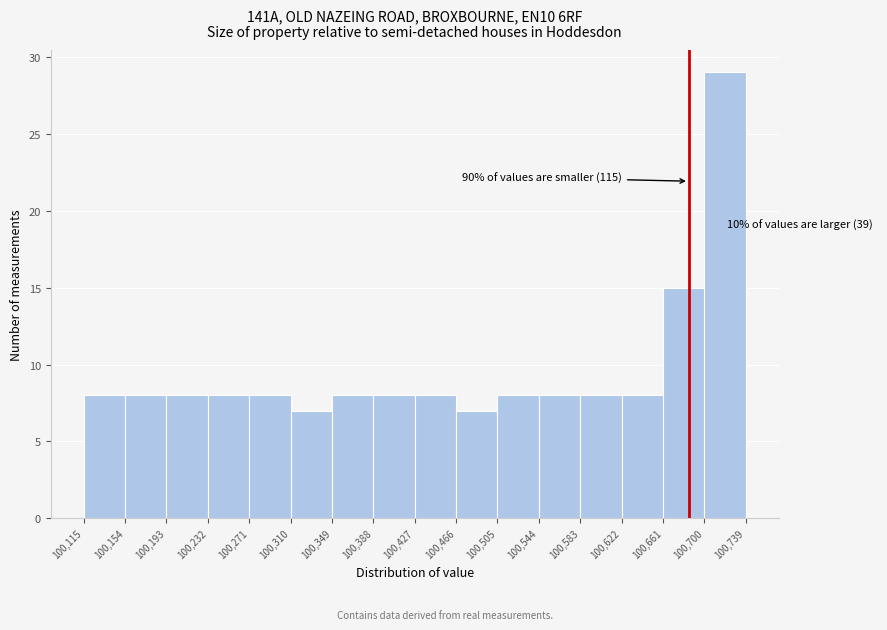

Over which range of the x-axis is the bar tallest?

100,700 to 100,739